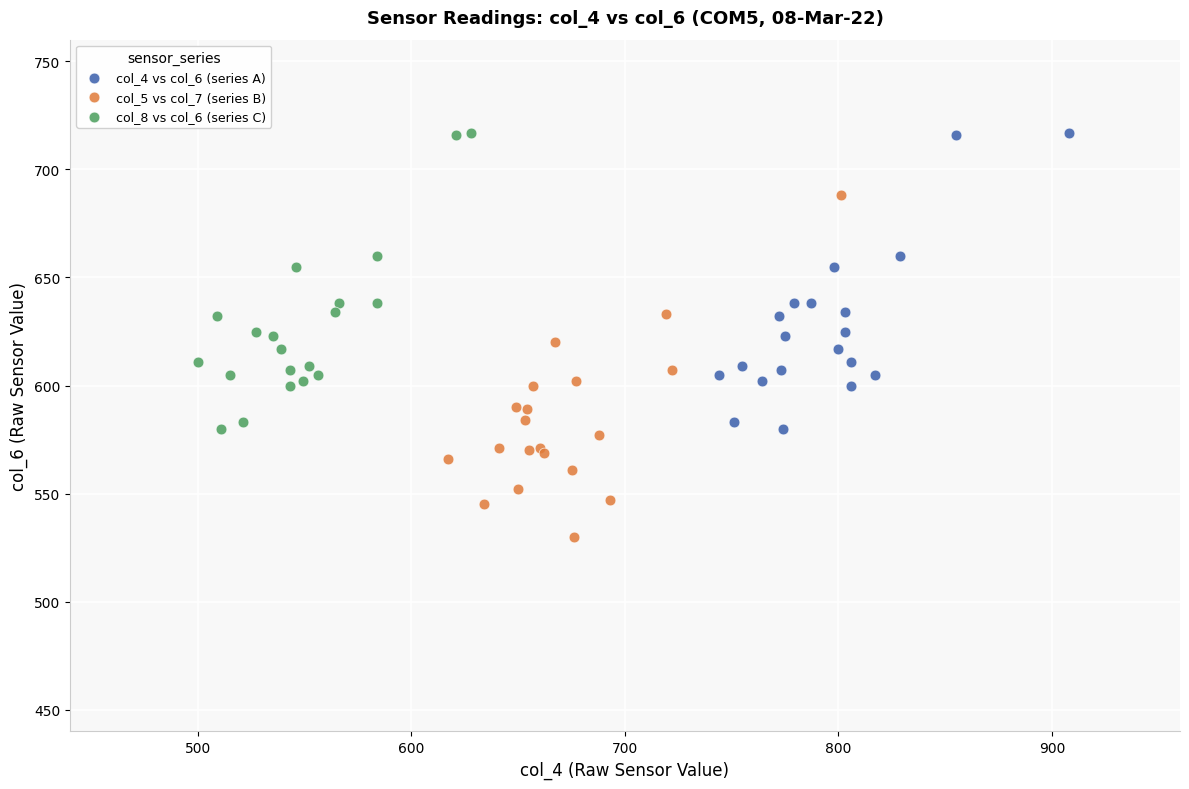

Which series reaches the minimum Y coordinate?

col_5 vs col_7 (series B)